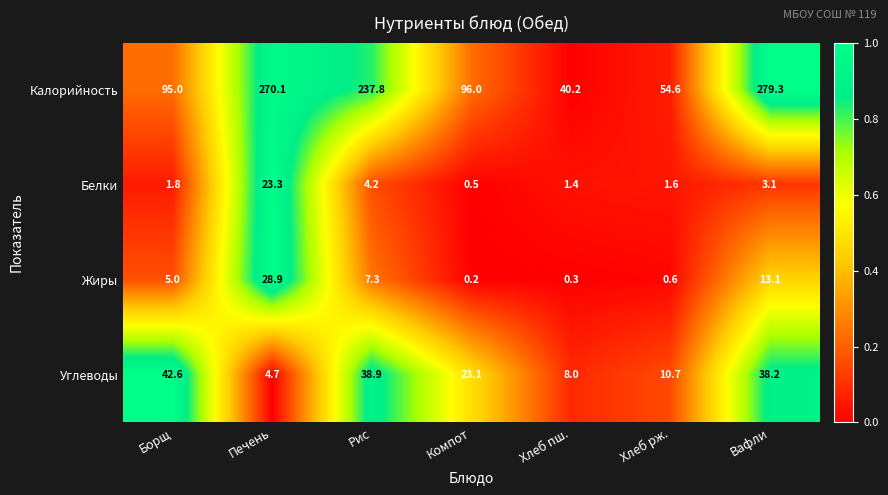

At which category is the sum across all series the highest?

Вафли